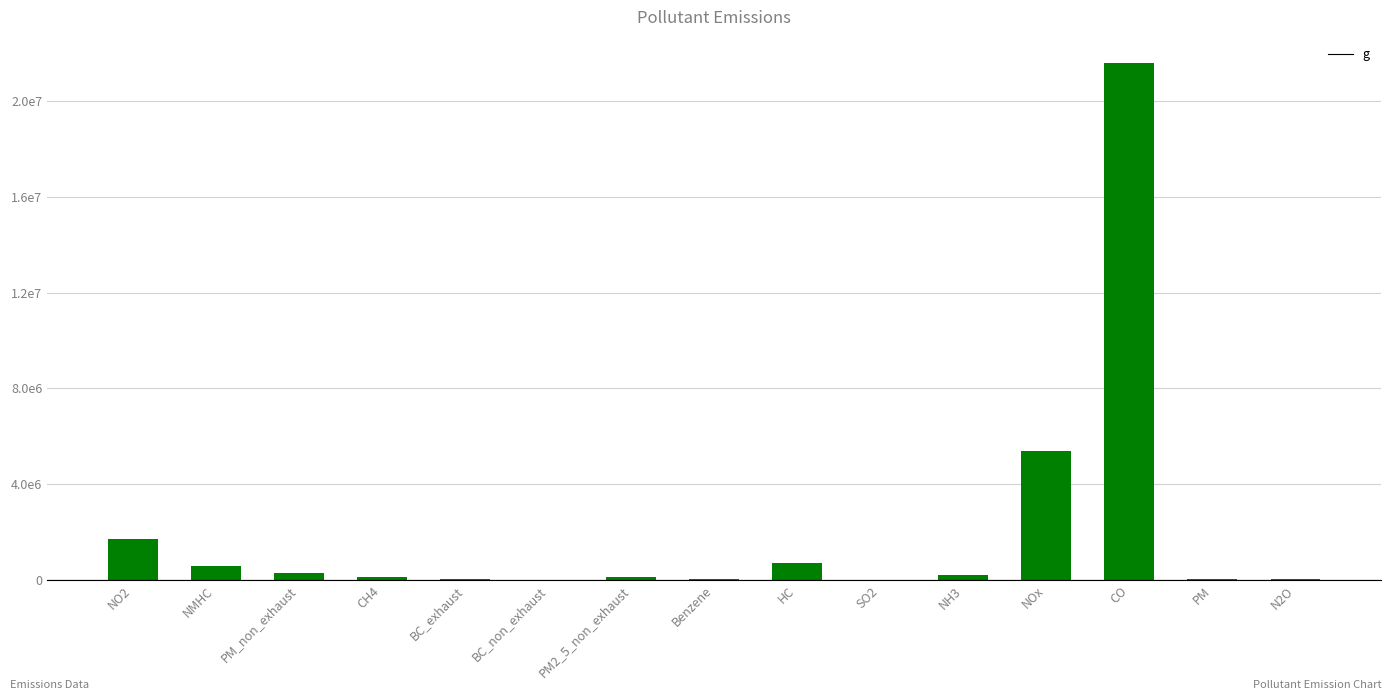

Are the bars horizontal?

No